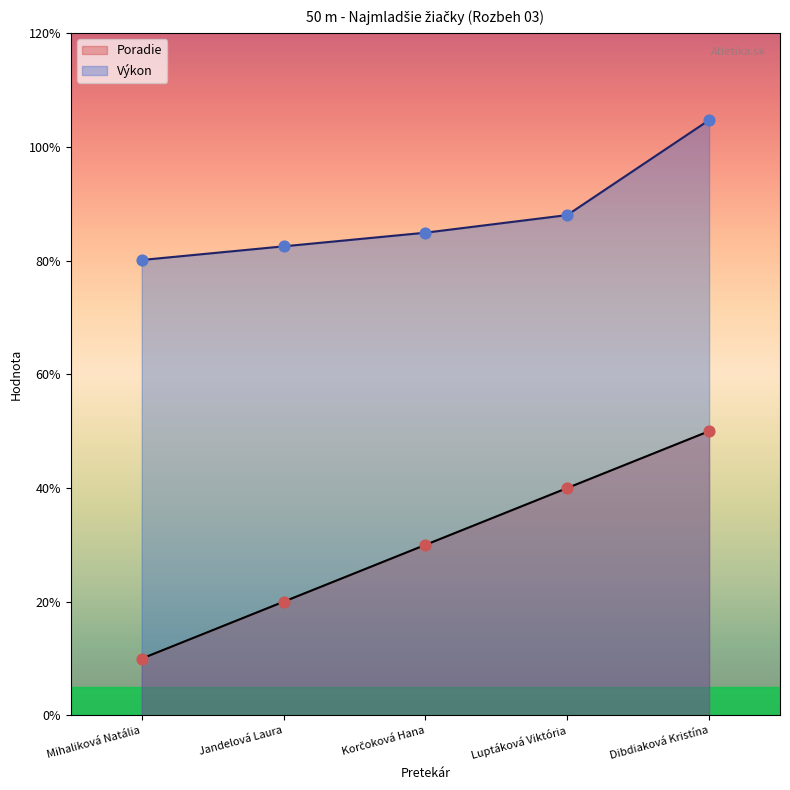

Which series contains the highest Y value?

Výkon